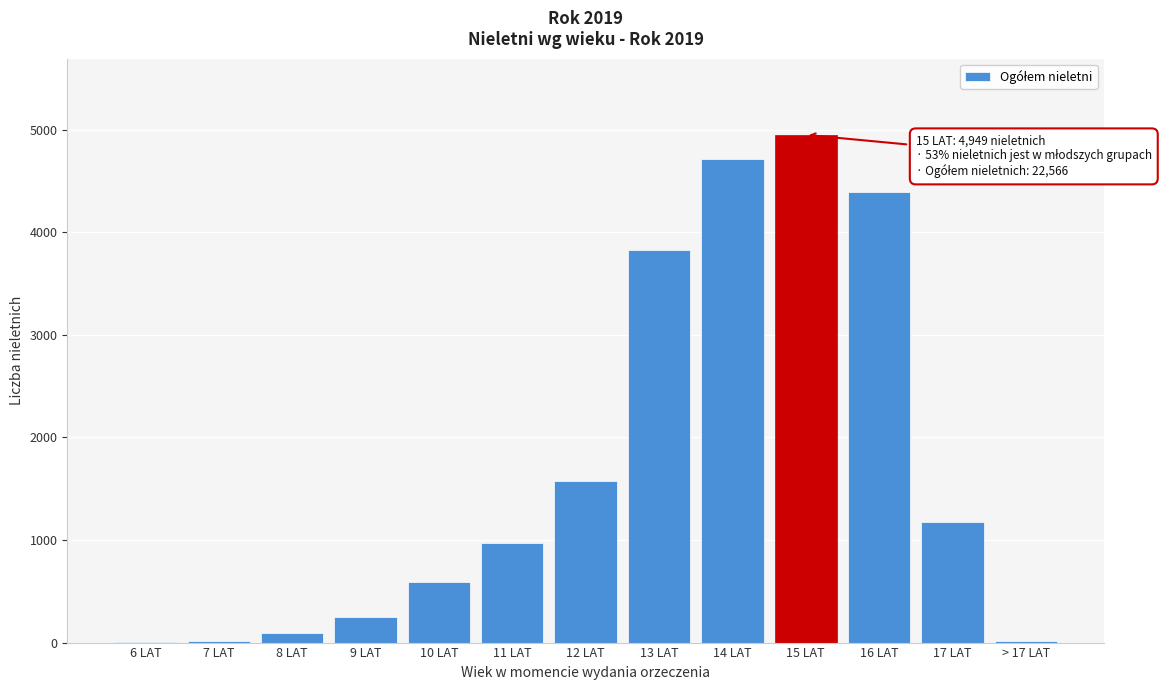

At which label is the value closest to 2475?

12 LAT